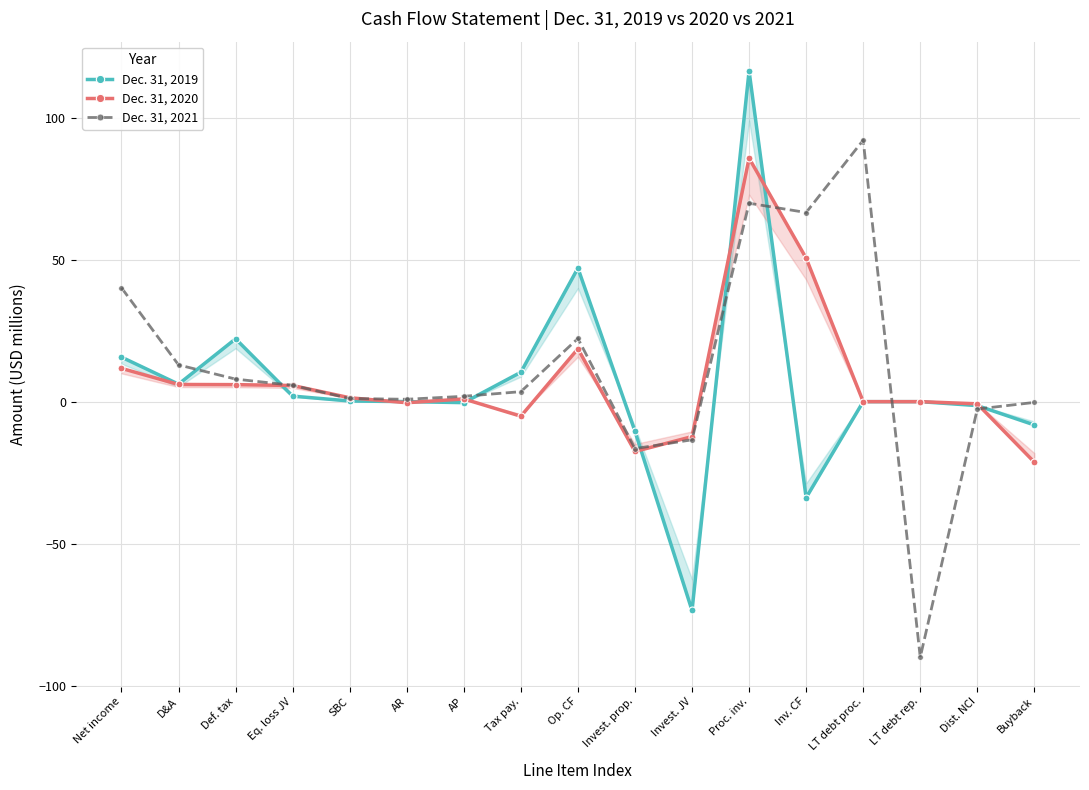

True or false: Dec. 31, 2020 has more than 2 points higher than both neighbors.

True